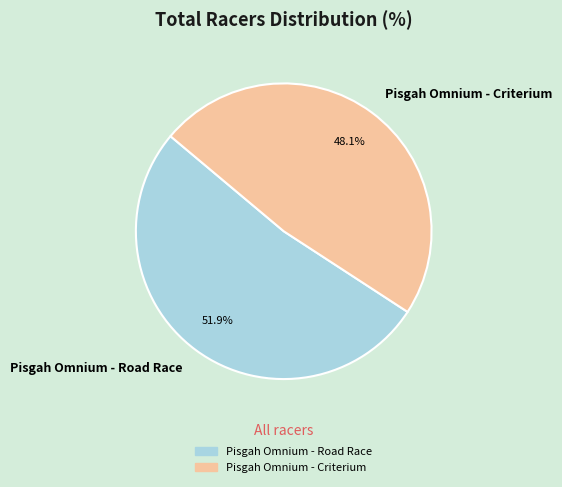

True or false: Pisgah Omnium - Road Race accounts for 52% of the total.

True